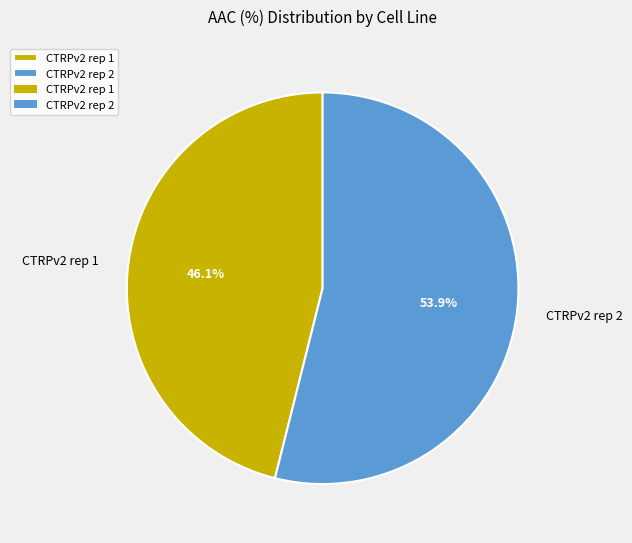

To the nearest percent, what is the difference between the largest and smallest slice percentages?

8%